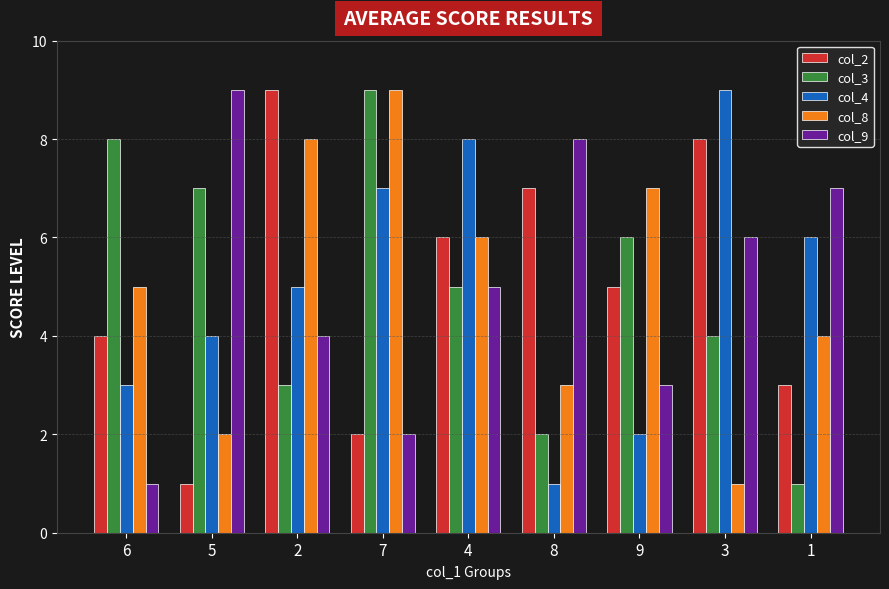

How many data points does each series have?

9